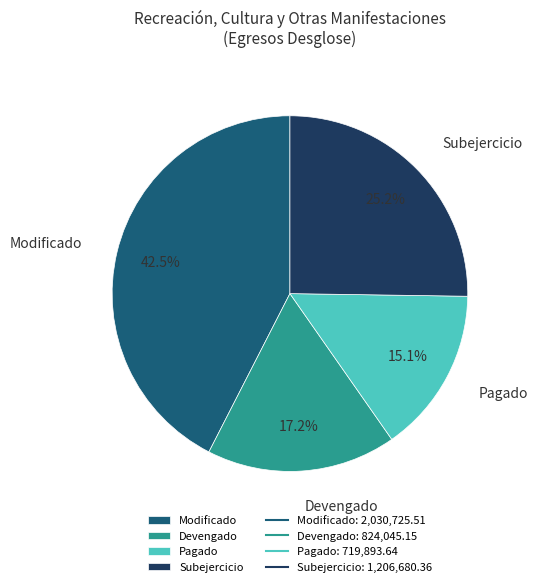

Rank the categories by value from highest to lowest.

Modificado, Subejercicio, Devengado, Pagado